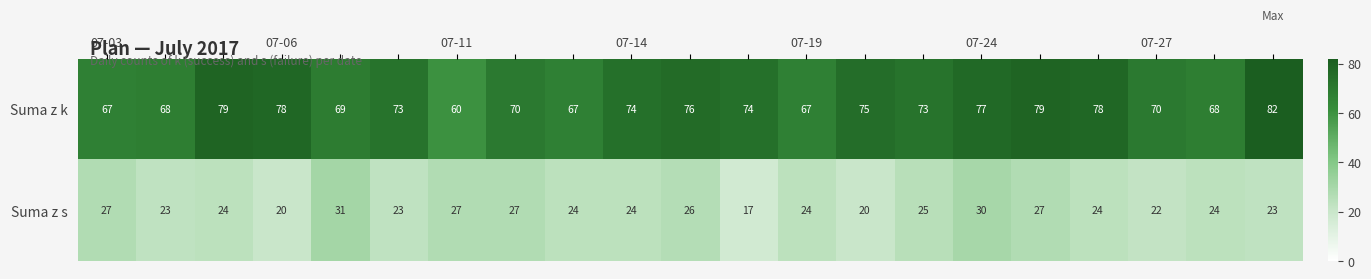

List the series in order of their peak value, lowest first.

Suma z s, Suma z k